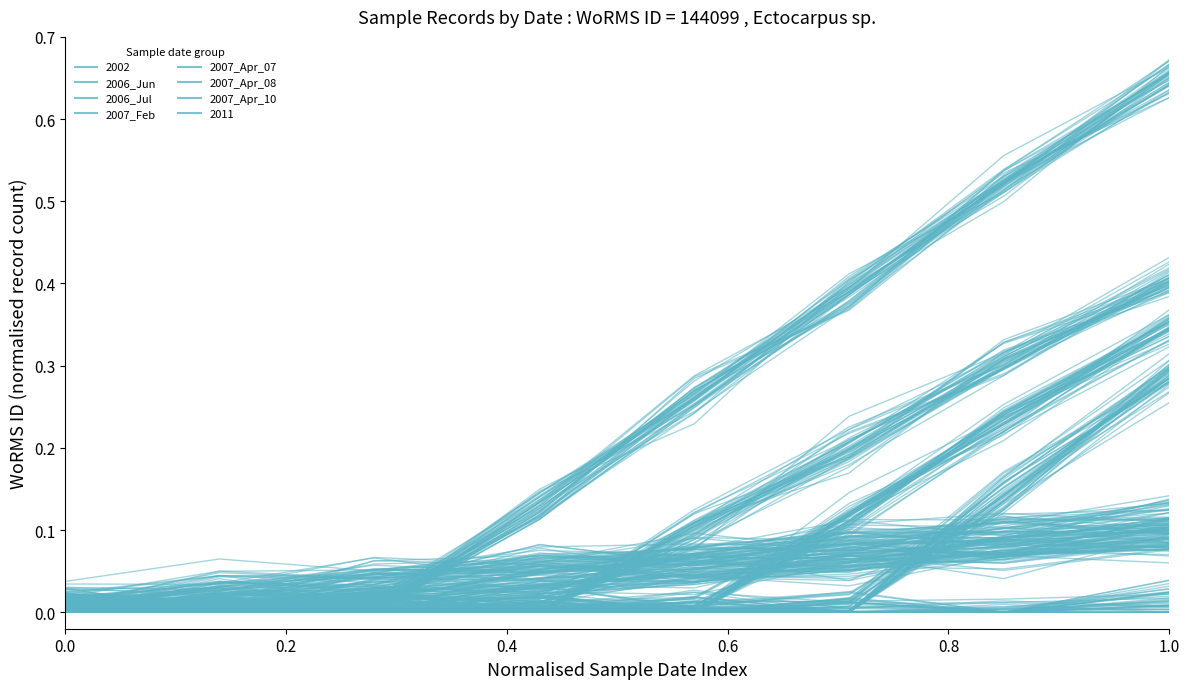

At which category does 2007_Feb reach its first local valley?

0.4